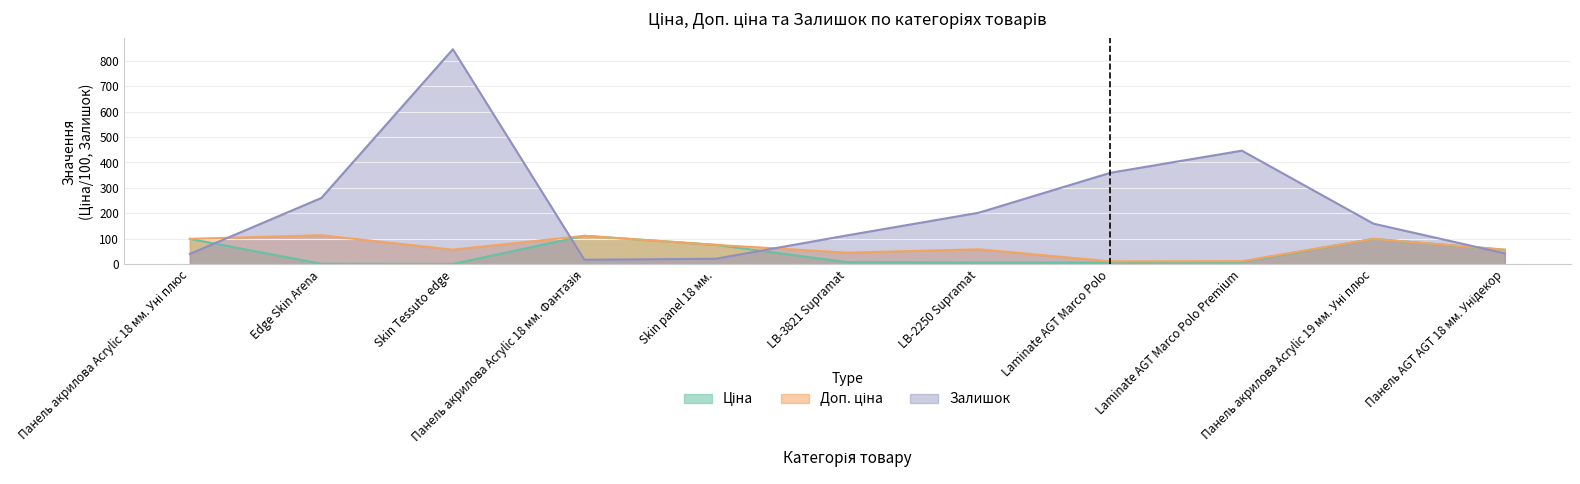

What is the label of the 7th point from the left?

LB-2250 Supramat